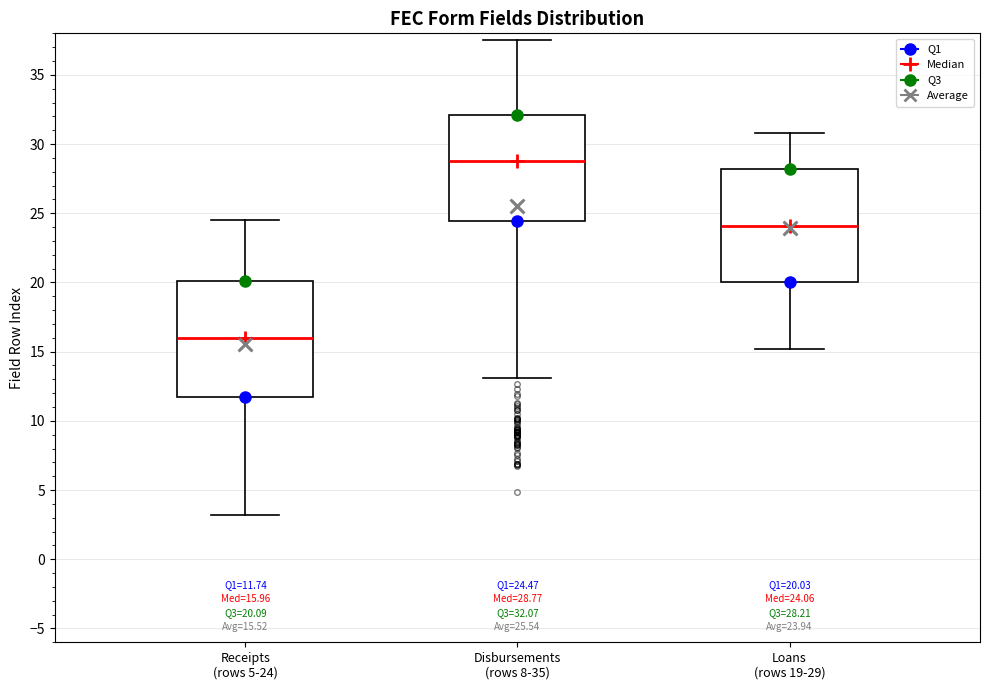

Which box has the lowest median line?

Receipts (rows 5-24)